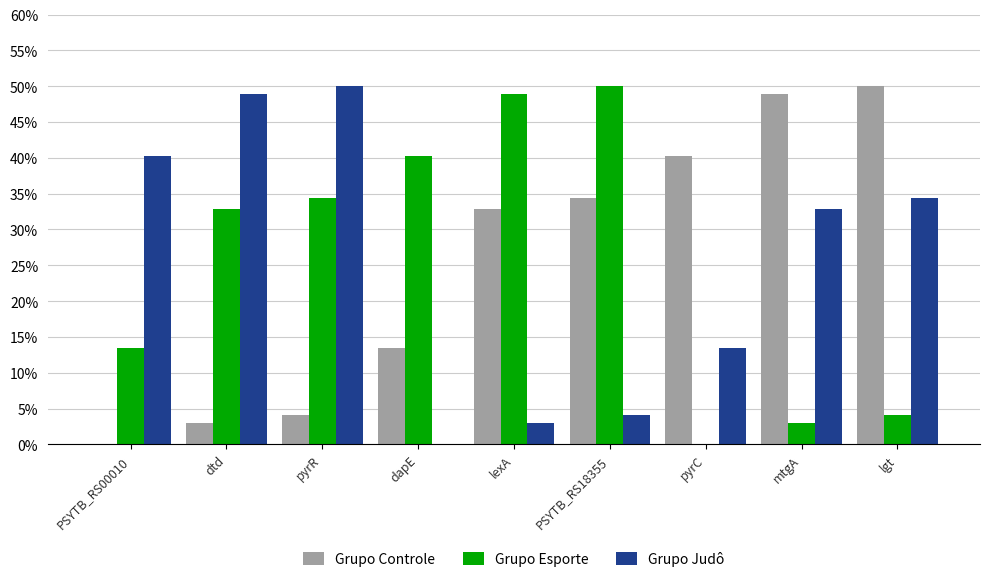

What is the sum of the Grupo Esporte values at PSYTB_RS00010 and mtgA?

16.5